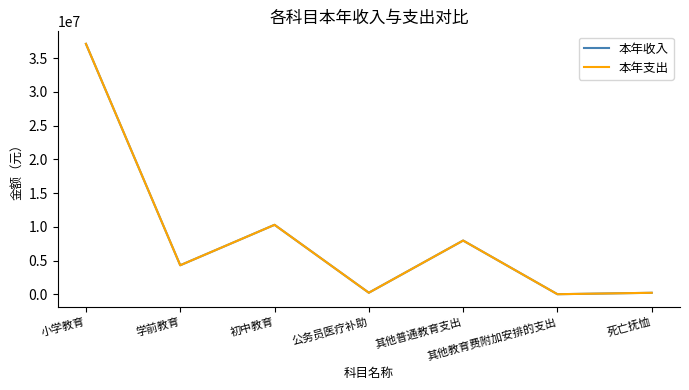

Between 学前教育 and 其他普通教育支出, which series saw the biggest shift?

本年收入